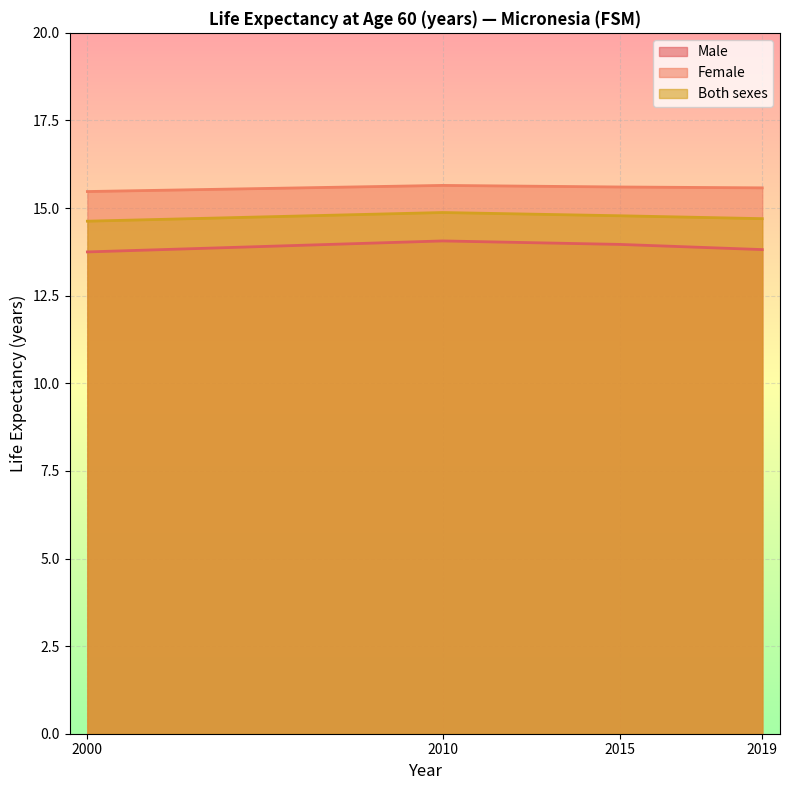

The Both sexes series shows 14.9 at 2010. True or false?

True